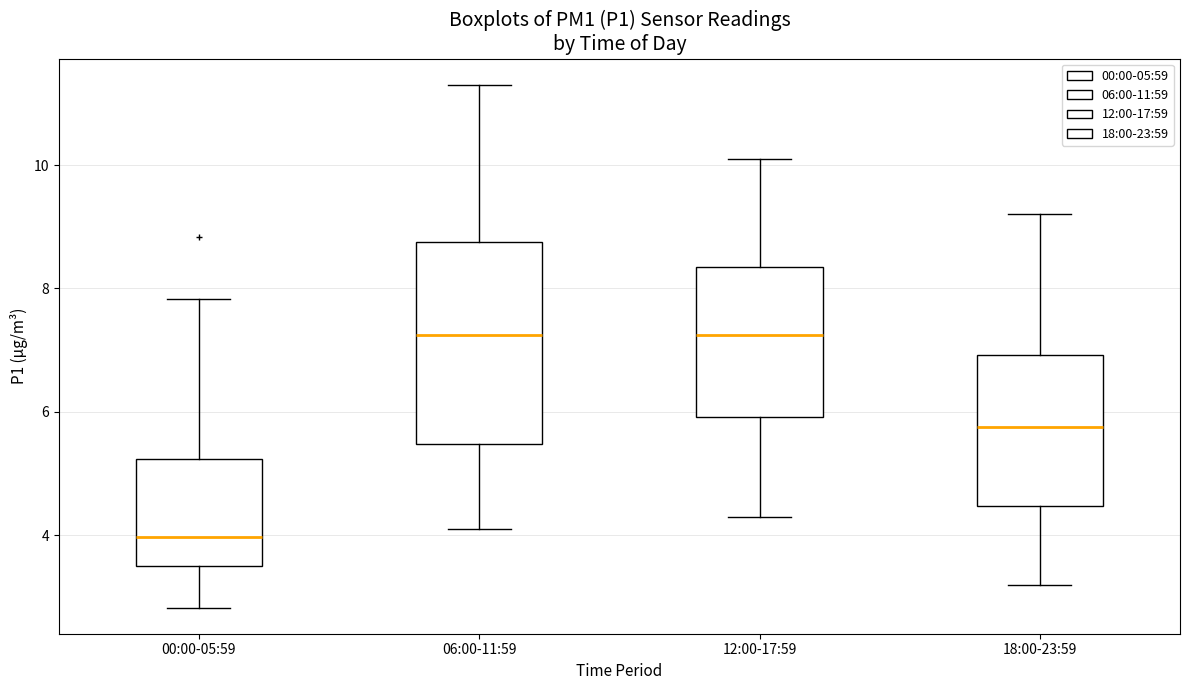

Reading left to right, transcribe this box plot: for each box, give where its median line is, the range the box spans, and where its two whiskers end, as read against the y-axis. The values are not printed on the chart, so give them approximately, as read against the axis.

00:00-05:59: median 4.0, box 3.6 to 5.2, whiskers 2.8 to 7.8
06:00-11:59: median 7.2, box 5.4 to 8.8, whiskers 4.2 to 11.4
12:00-17:59: median 7.2, box 6.0 to 8.4, whiskers 4.4 to 10.2
18:00-23:59: median 5.8, box 4.4 to 7.0, whiskers 3.2 to 9.2